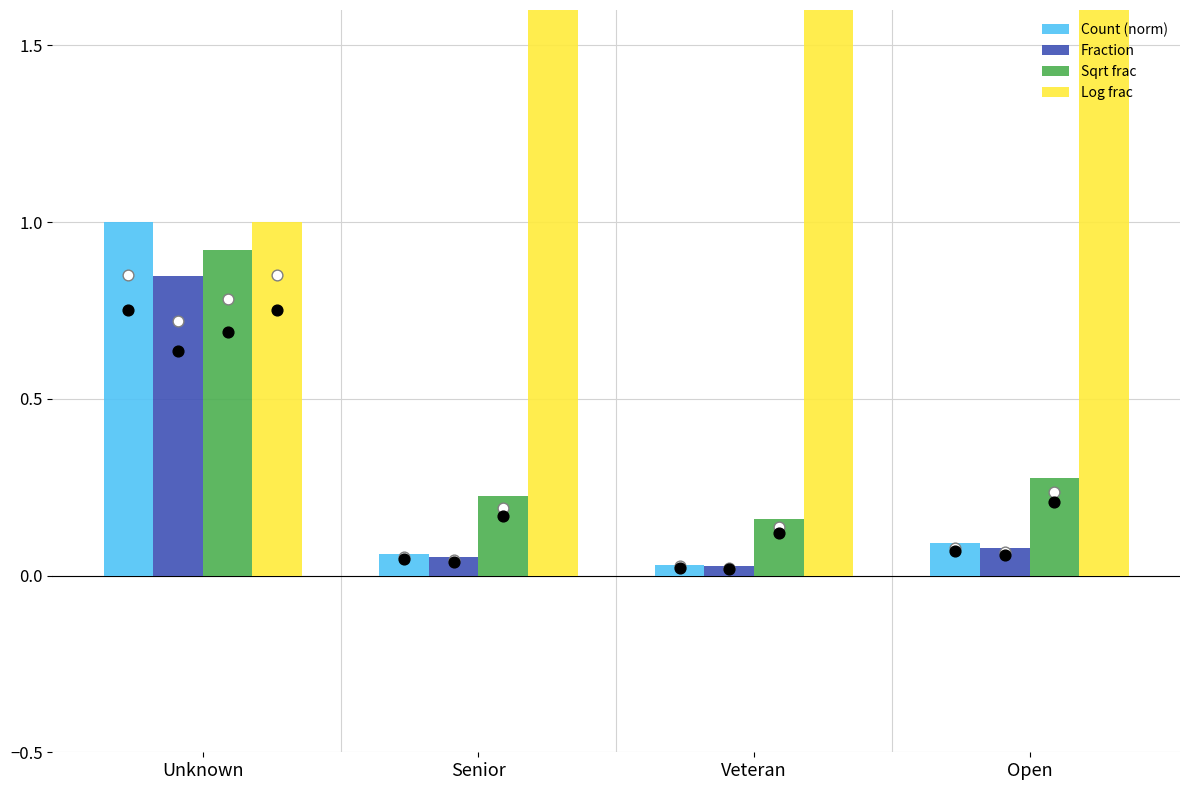

What is the total value across all series at Unknown?

3.8